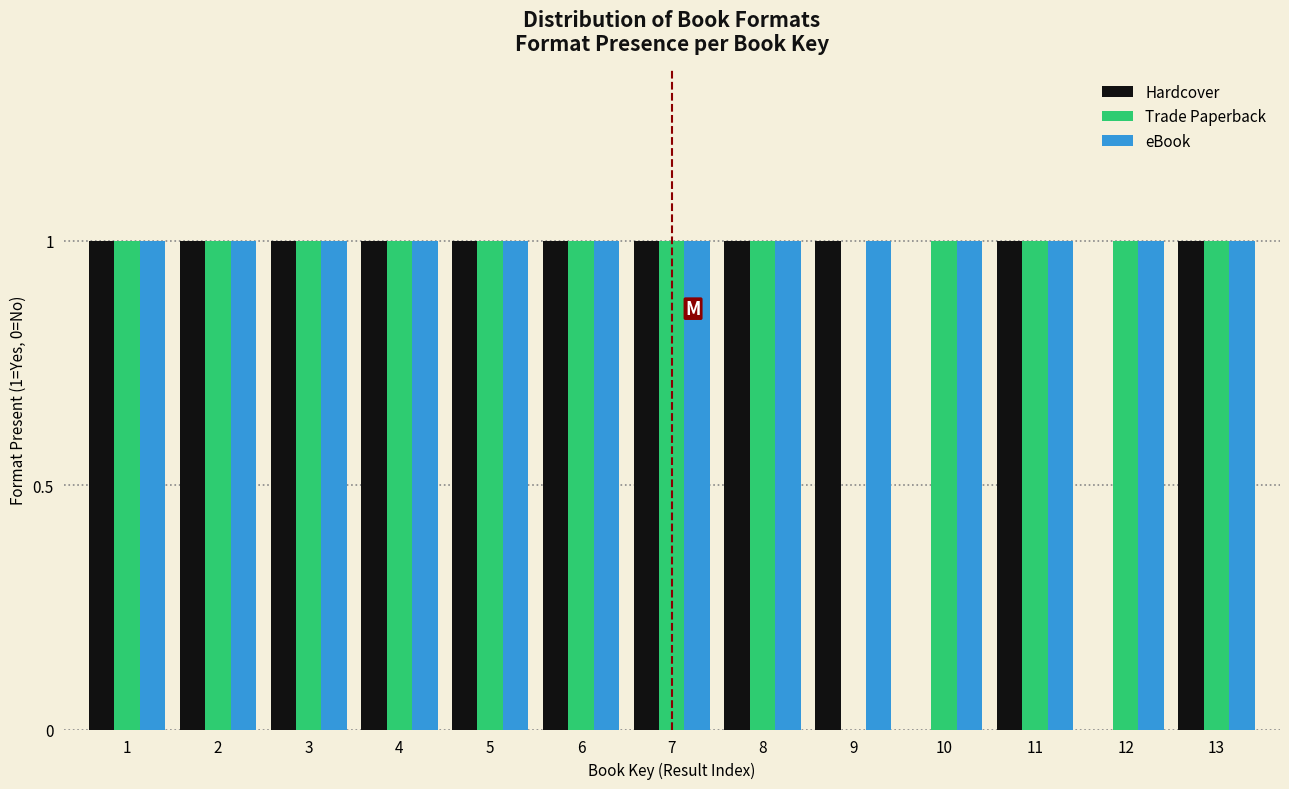

What is the sum of all Trade Paperback values?

12